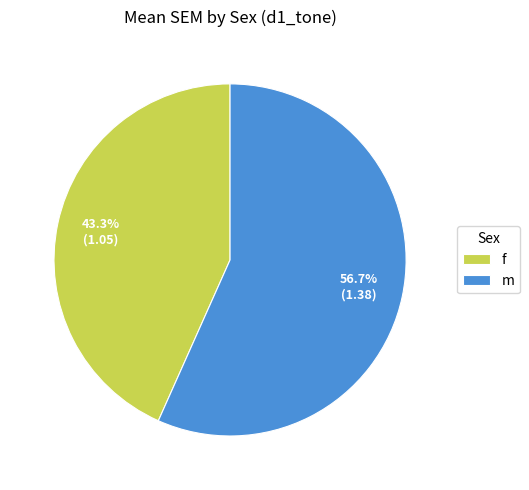

Which category accounts for the majority?

m